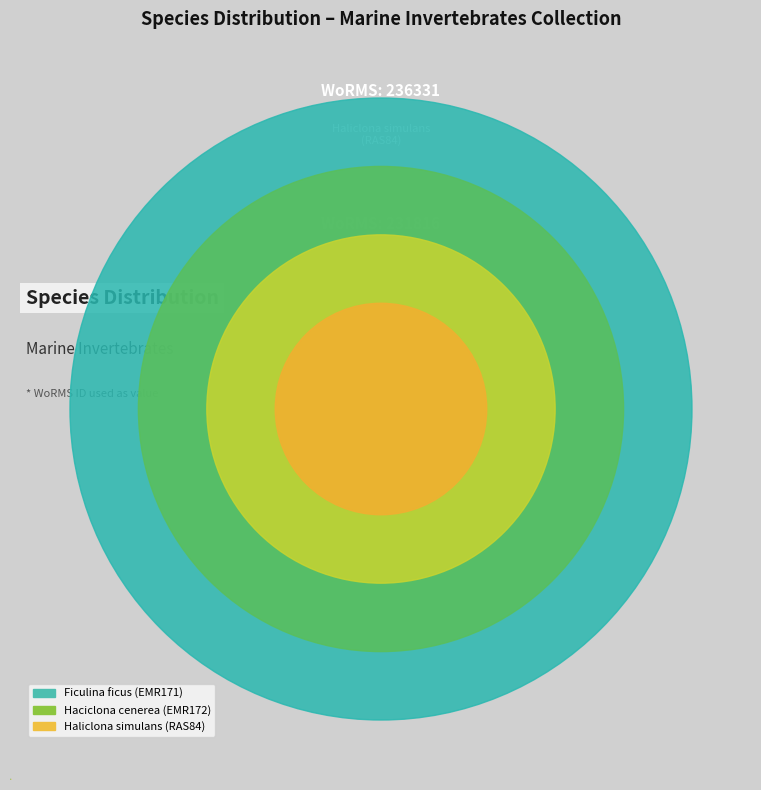

True or false: Haciclona cenerea (EMR172) accounts for 28% of the total.

False